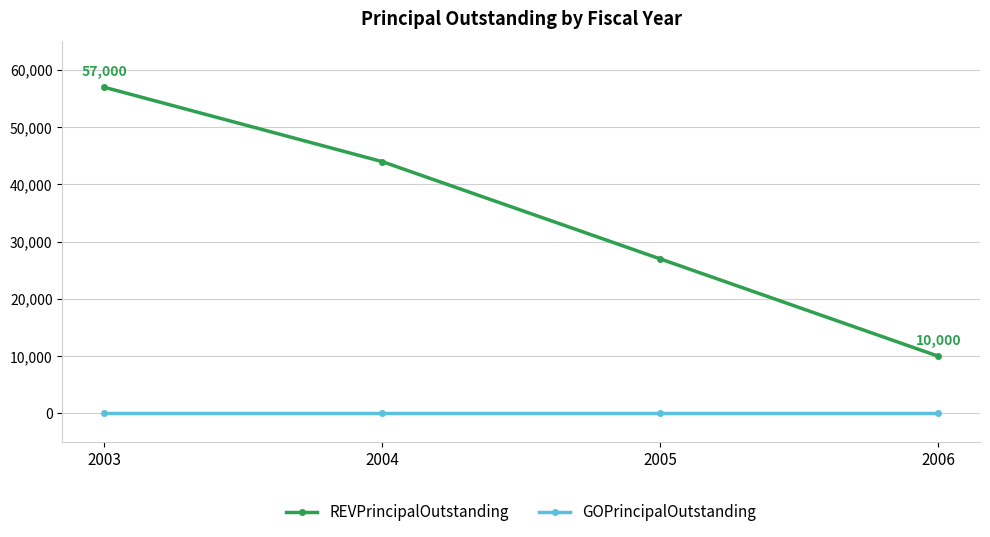

At how many categories does at least one series exceed 1976?

4